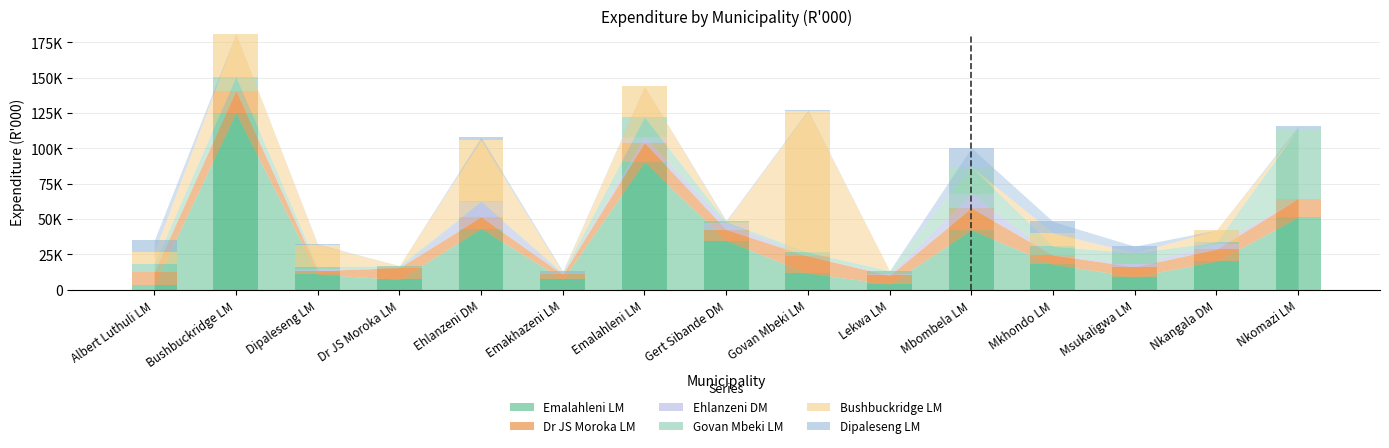

Count the number of data series in this chart.

6